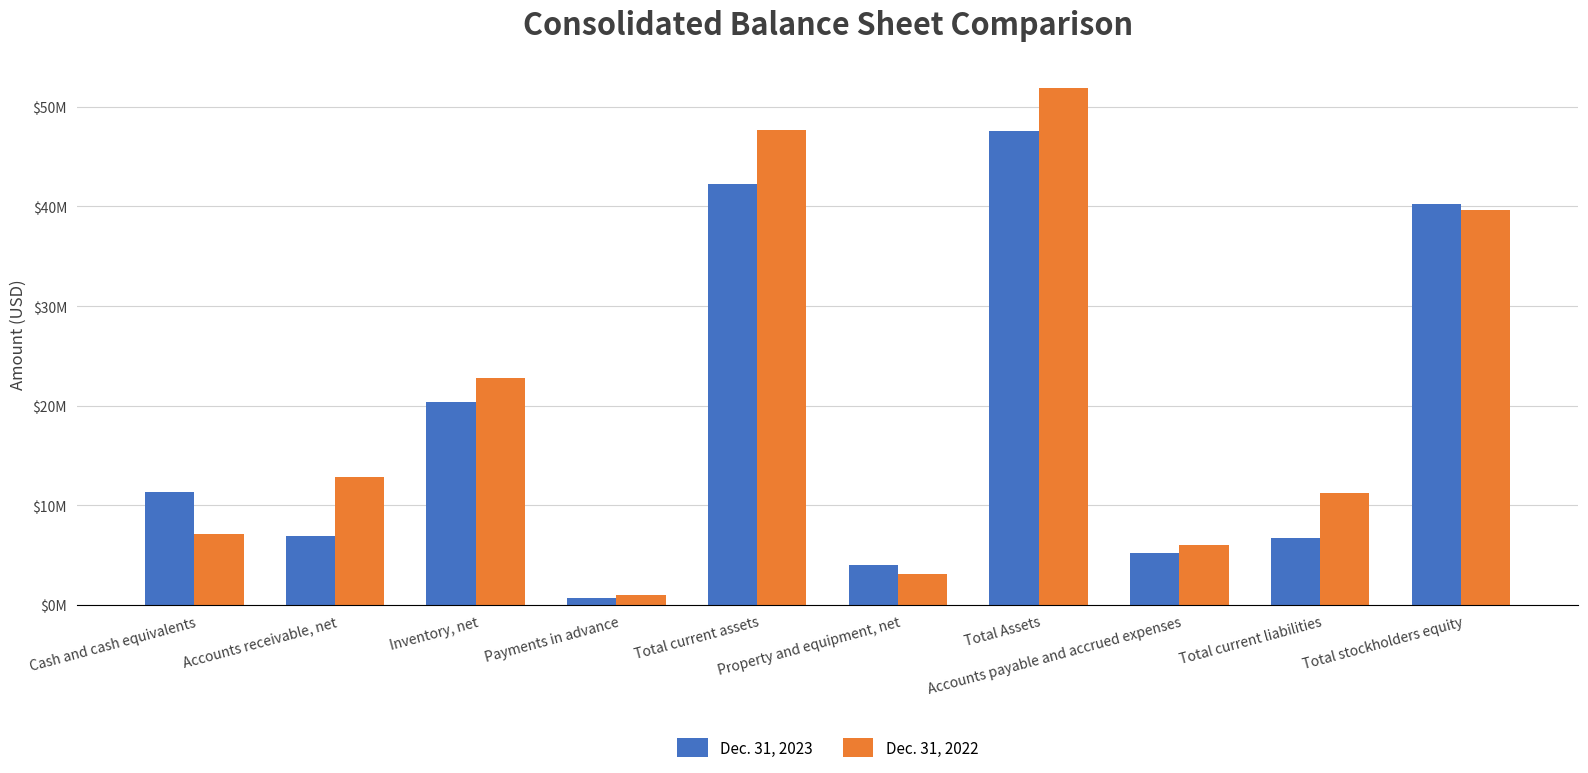

Does the chart contain stacked bars?

No